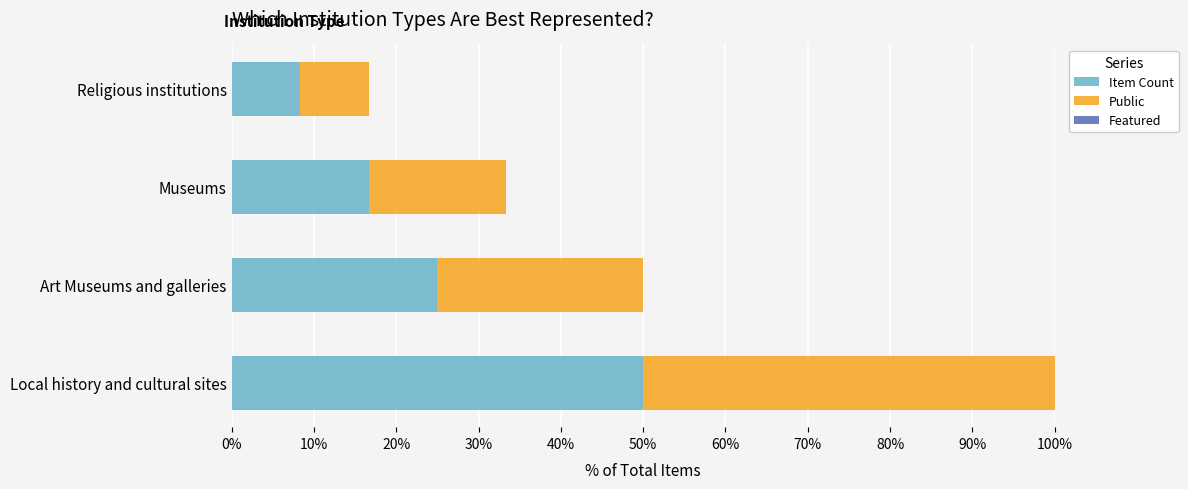

What is the total value across all series at Religious institutions?

16.7